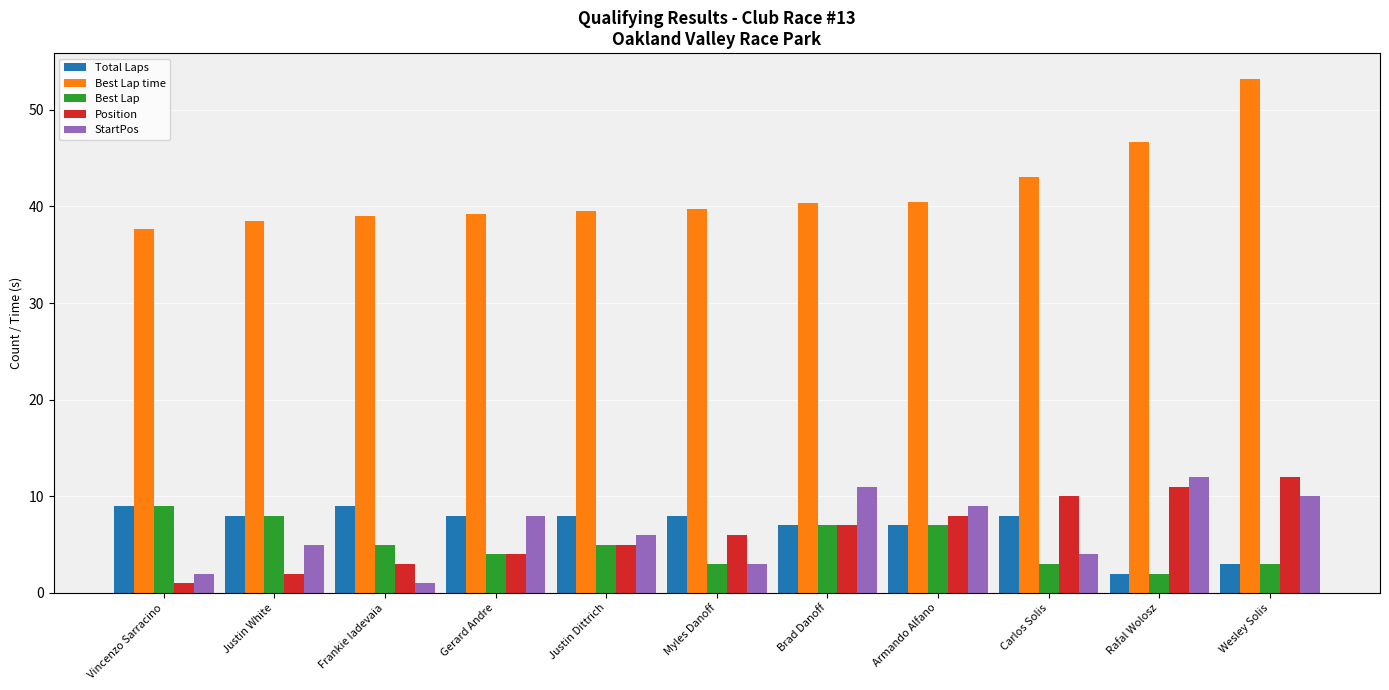

What is the average value of the Position series?

6.3